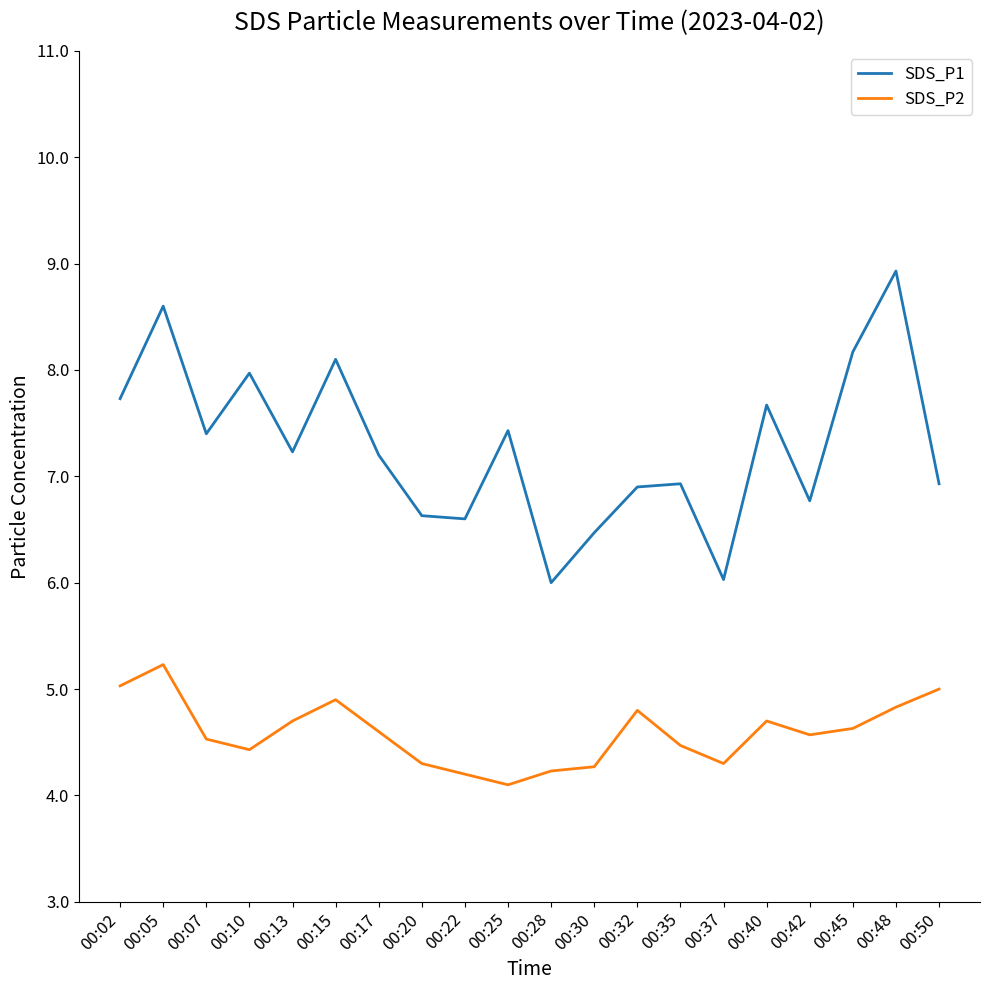

What are all the series names shown in the legend?

SDS_P1, SDS_P2